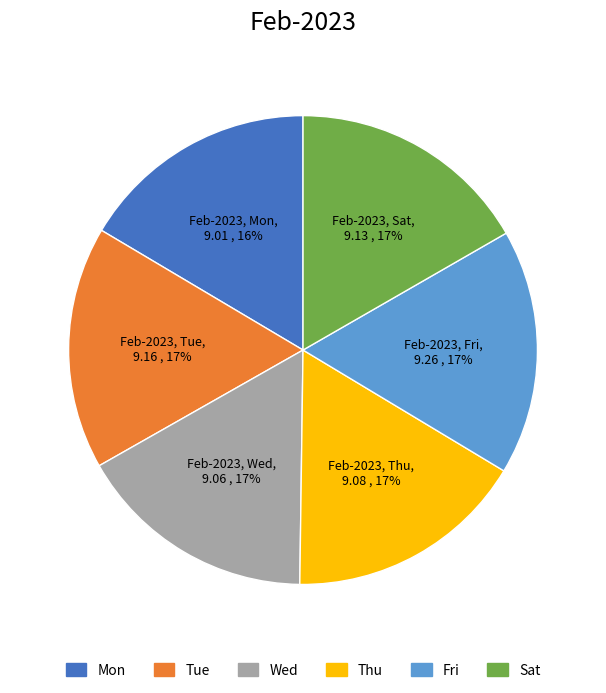

Count the number of slices in the pie.

6